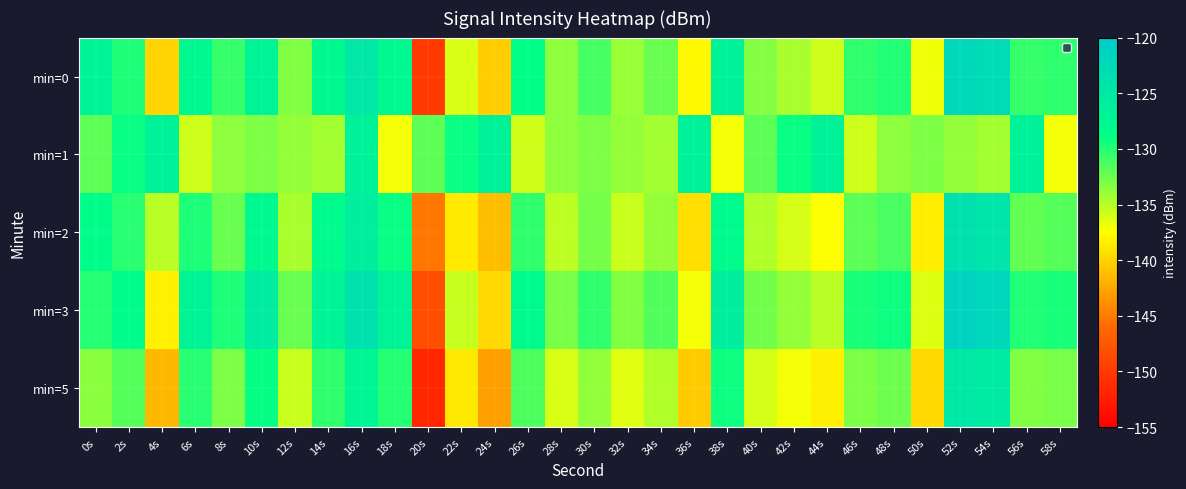

Rank the series at 48s from highest to lowest value.

min=3, min=0, min=2, min=5, min=1